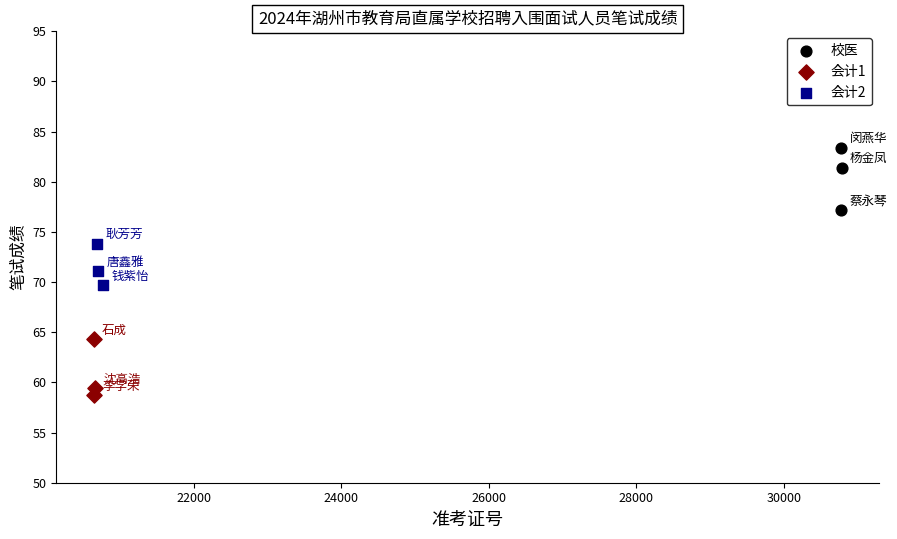

Which series contains the lowest Y value?

会计1